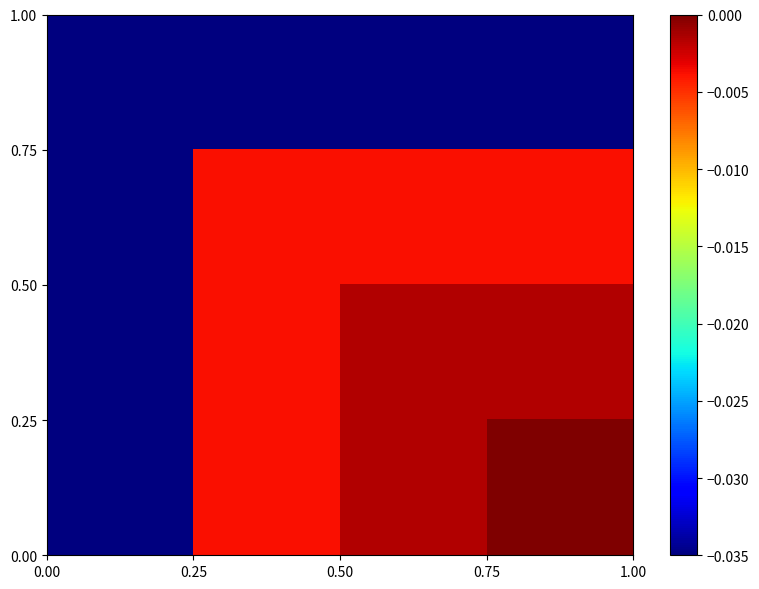

Count the number of categories in the chart.

4